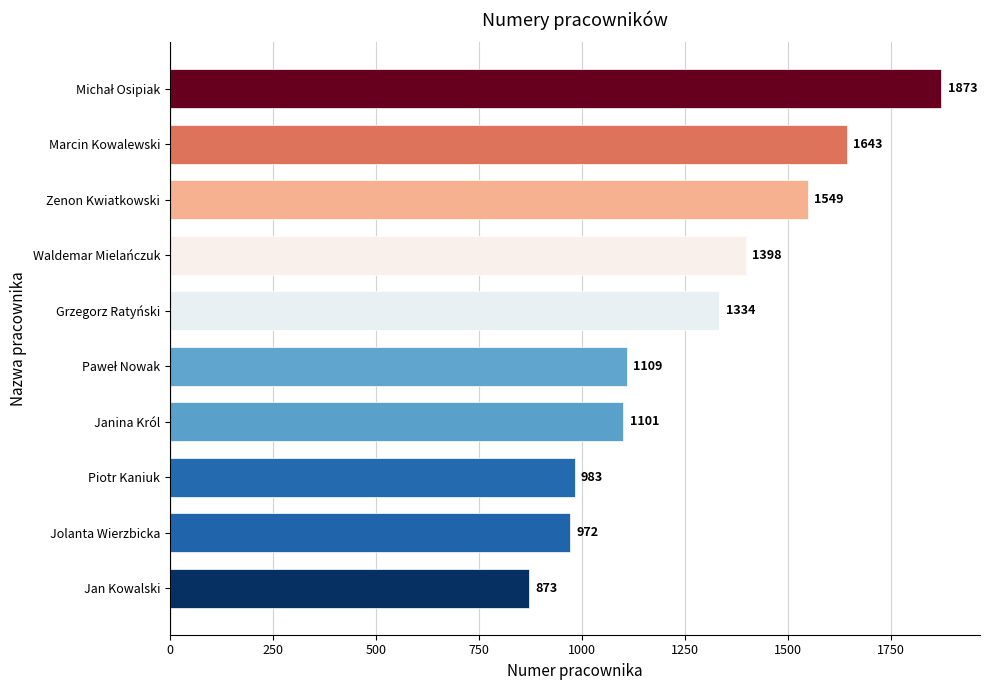

At which category does the chart reach its minimum across all series?

Jan Kowalski